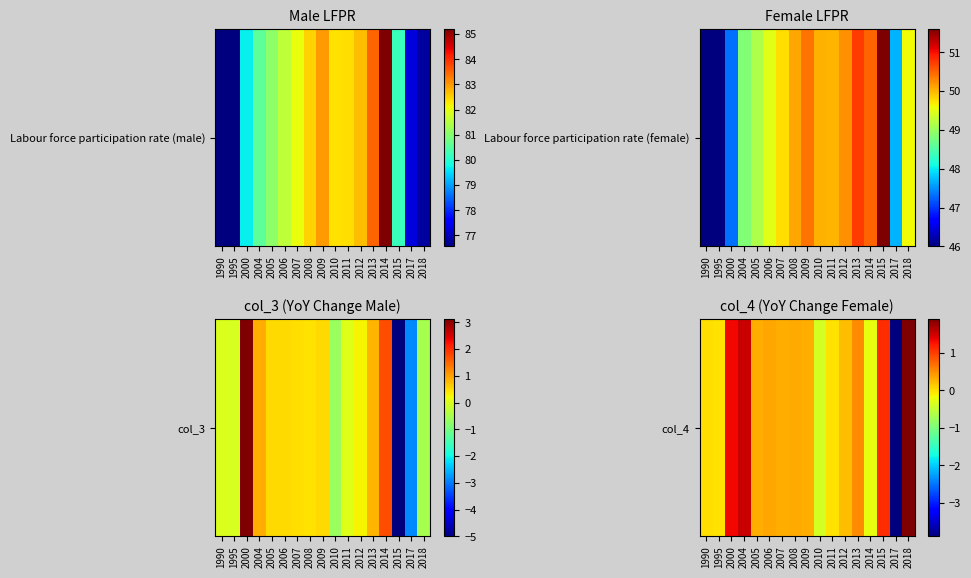

Which category has the highest value across all series?

2018